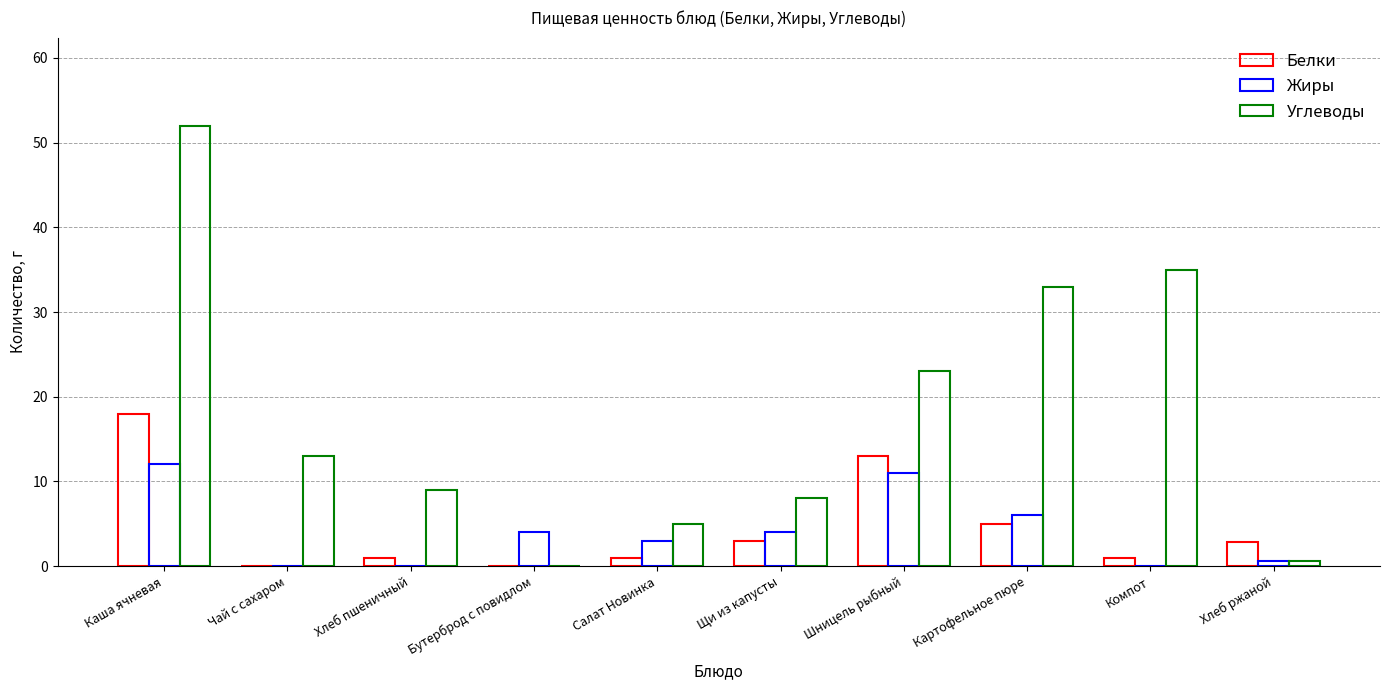

Rank the categories by Жиры value from lowest to highest.

Чай с сахаром, Хлеб пшеничный, Компот, Хлеб ржаной, Салат Новинка, Бутерброд с повидлом, Щи из капусты, Картофельное пюре, Шницель рыбный, Каша ячневая